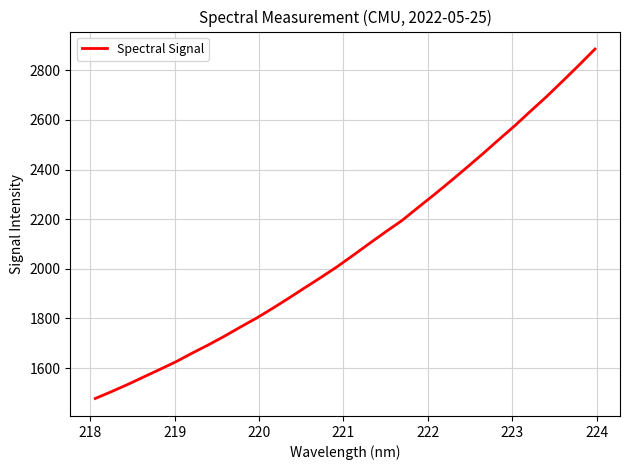

What is the greatest value displayed?

2885.6